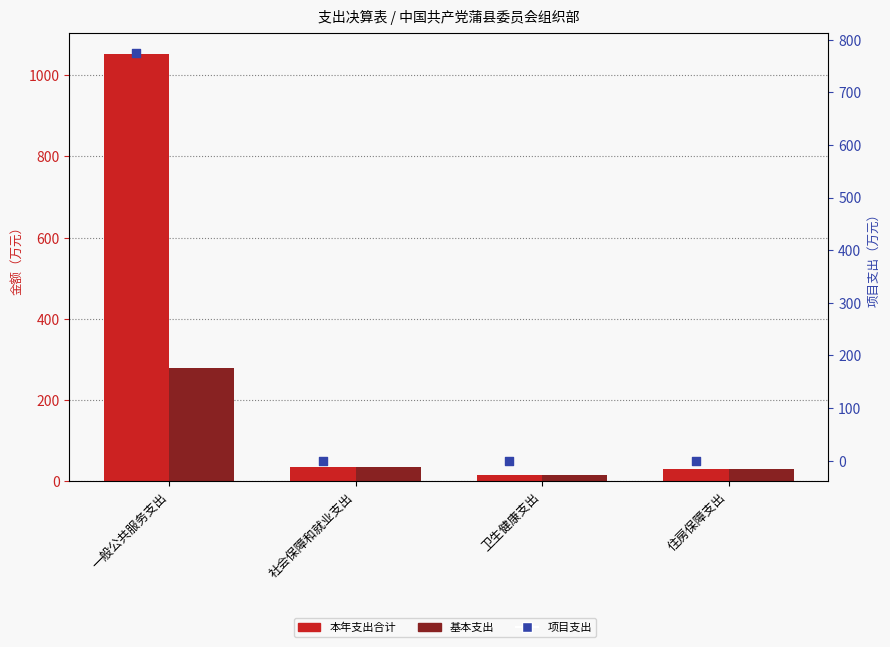

Which series contains the lowest Y value?

项目支出